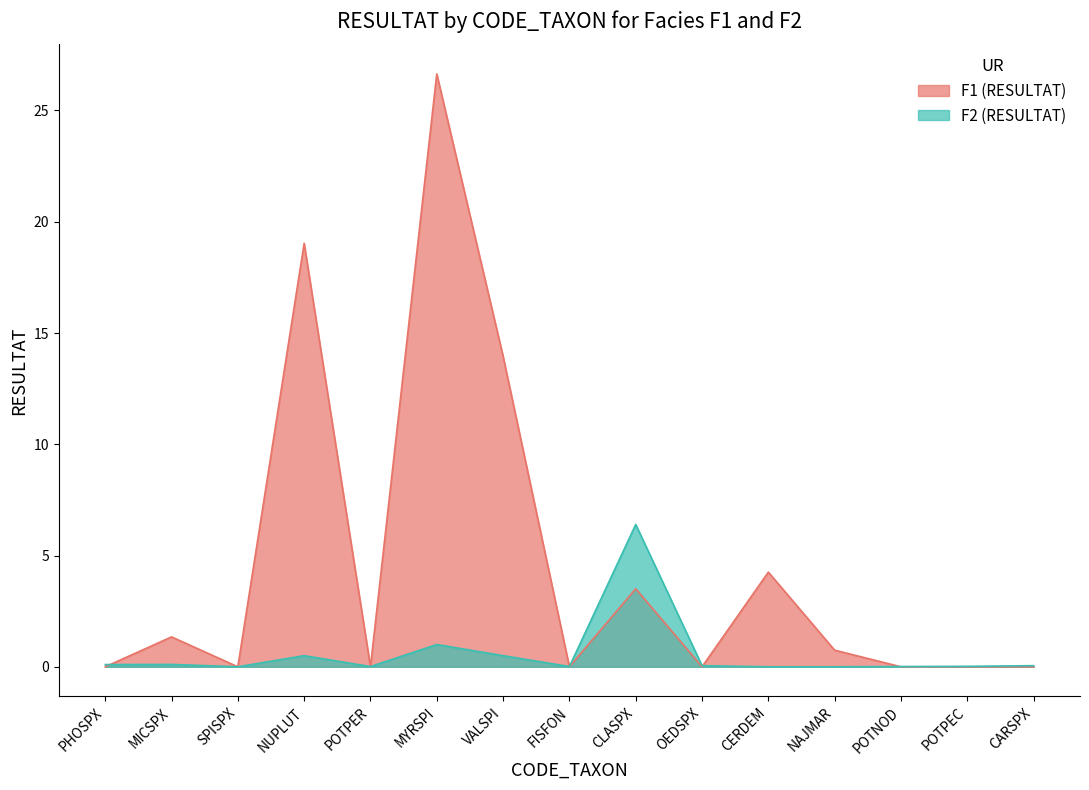

Which has a higher value, NAJMAR or FISFON?

NAJMAR